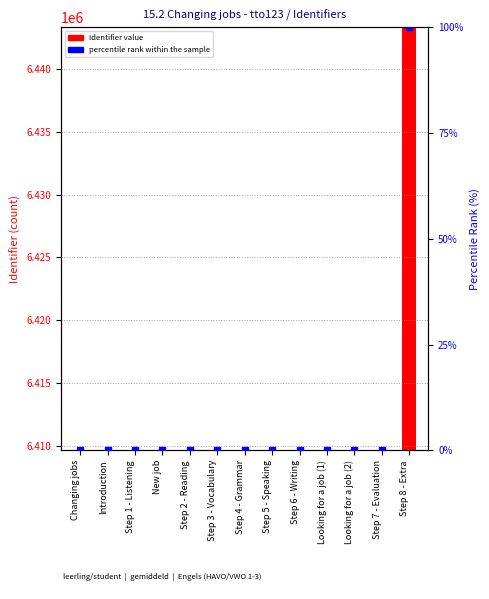

What is the change in value from Changing jobs to Looking for a job (2)?

+0.1